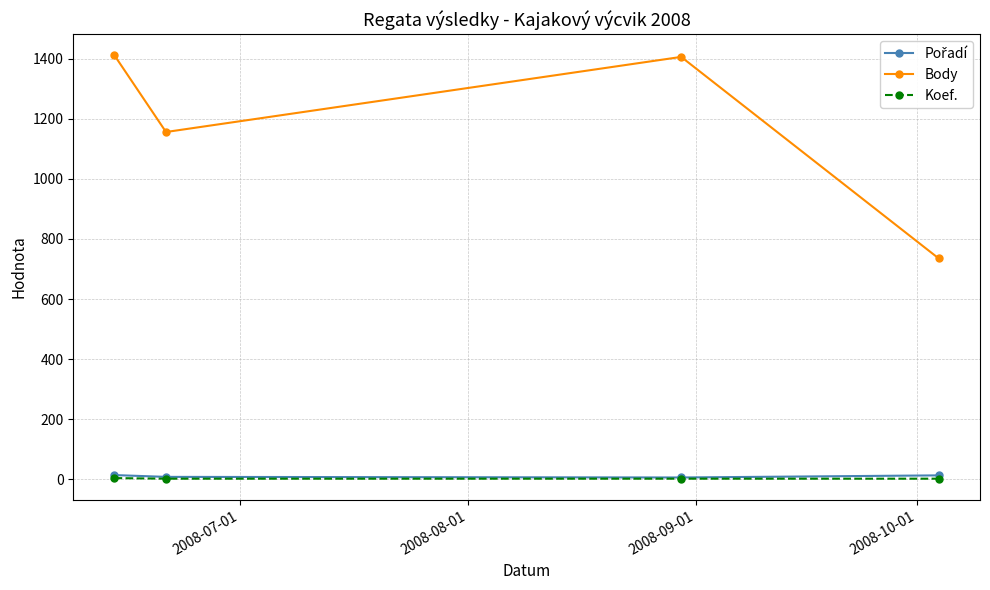

At how many categories does at least one series exceed 955?

3